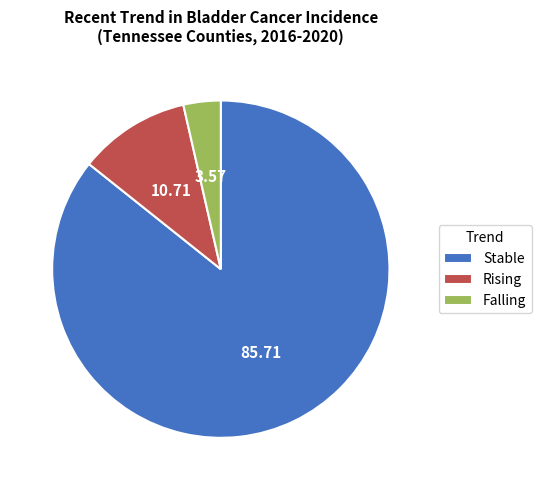

Combined, do Stable and Falling account for over 50%?

Yes